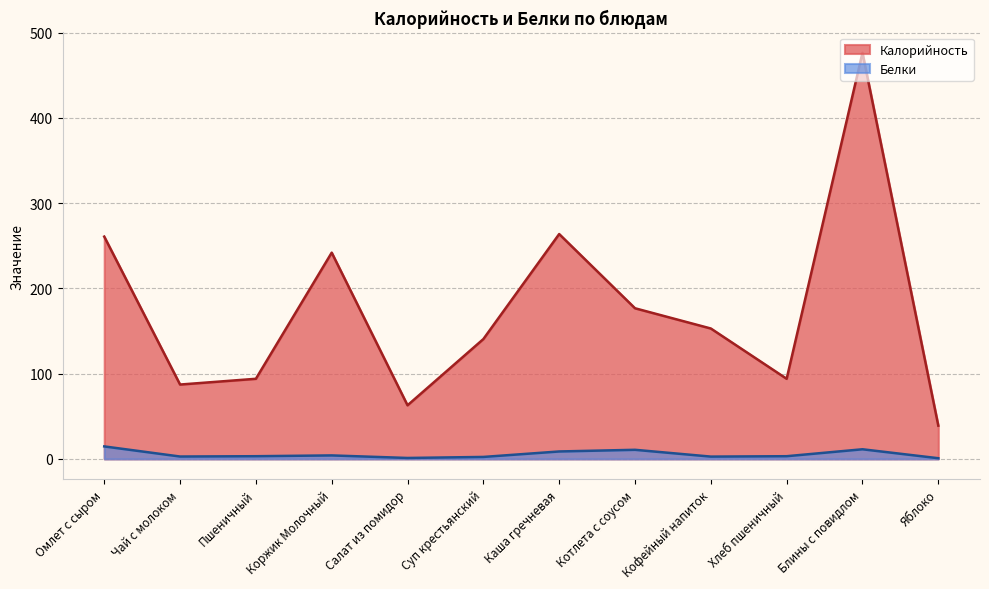

Does the chart display data point markers on the line(s)?

No